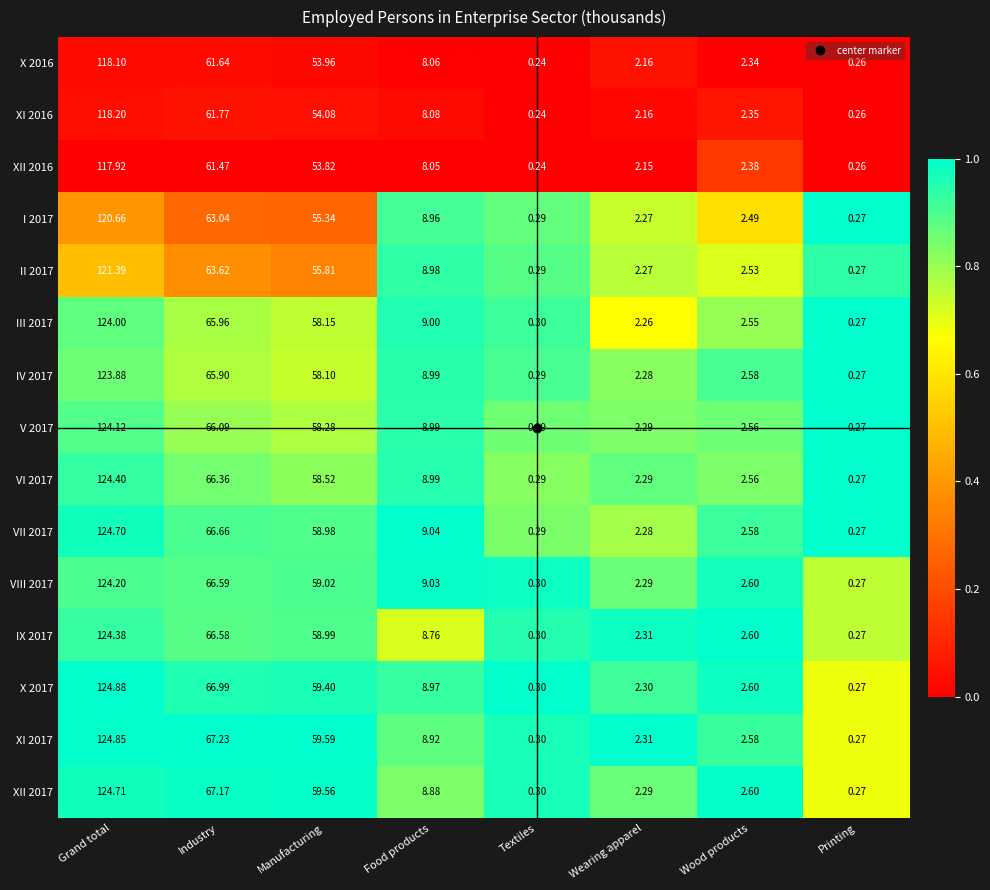

List the labels in order of VII 2017 value, largest first.

Grand total, Industry, Manufacturing, Food products, Wood products, Wearing apparel, Textiles, Printing